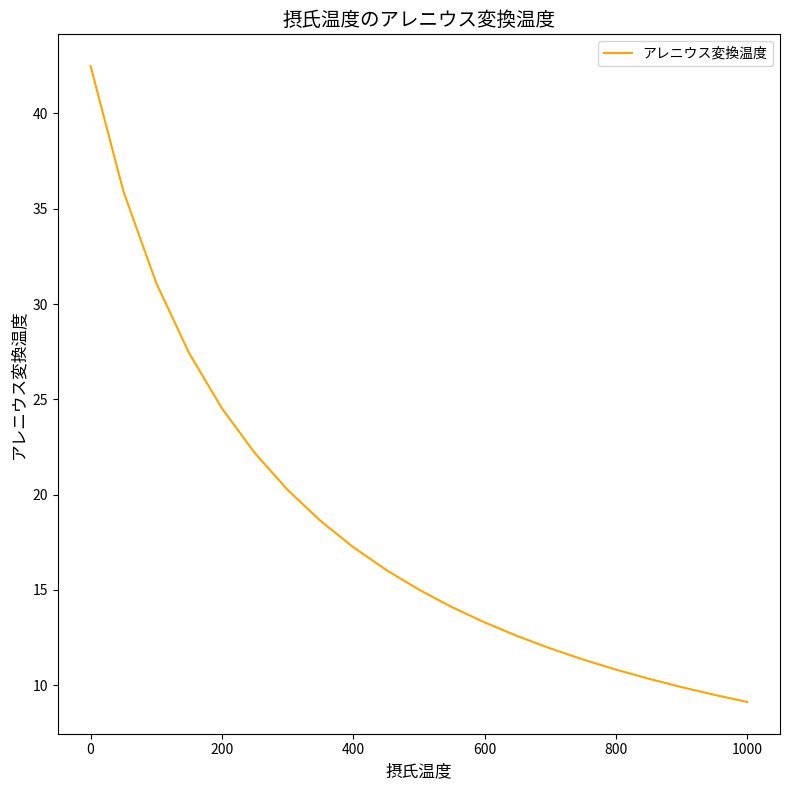

Reading right to left, transcribe all the data shown in this chart.

9.1	9.5	9.9	10.3	10.8	11.3	11.9	12.6	13.3	14.1	15.0	16.0	17.2	18.6	20.2	22.2	24.5	27.4	31.1	35.9	42.5